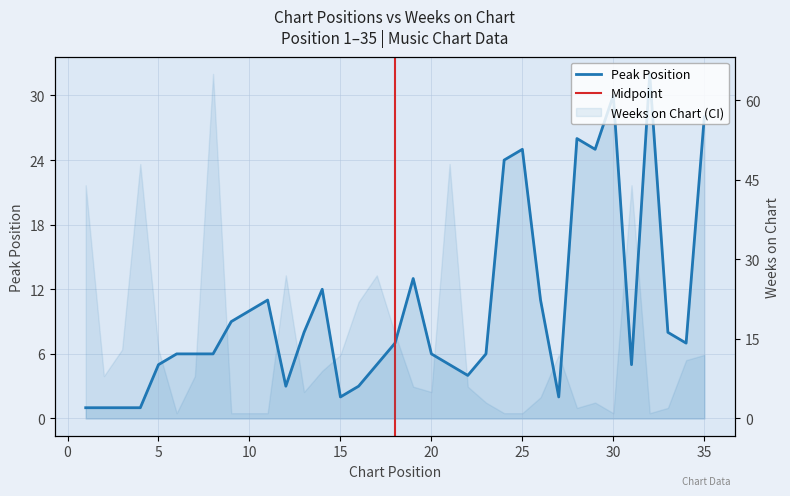

Where is the data nearest to the value 16?

19